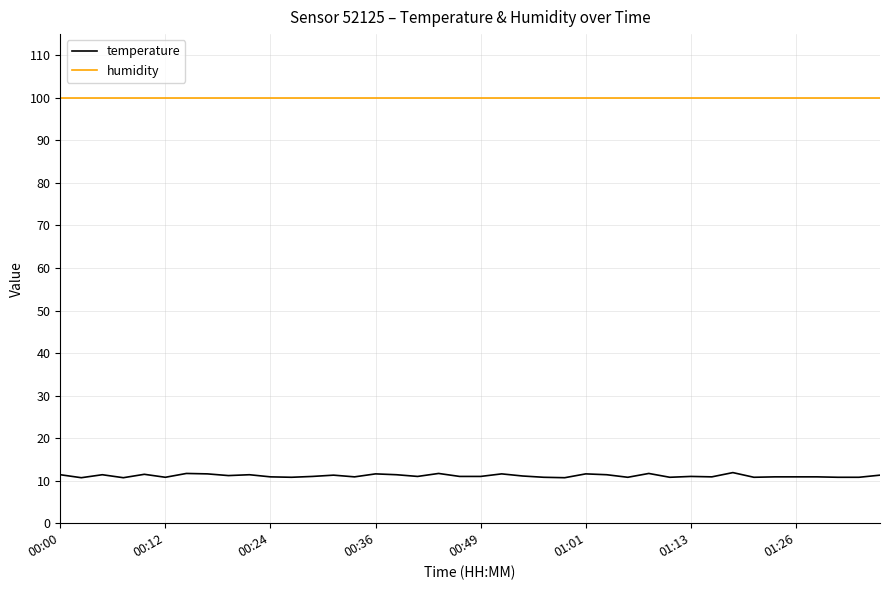

Which series has the largest range (max minus min)?

temperature